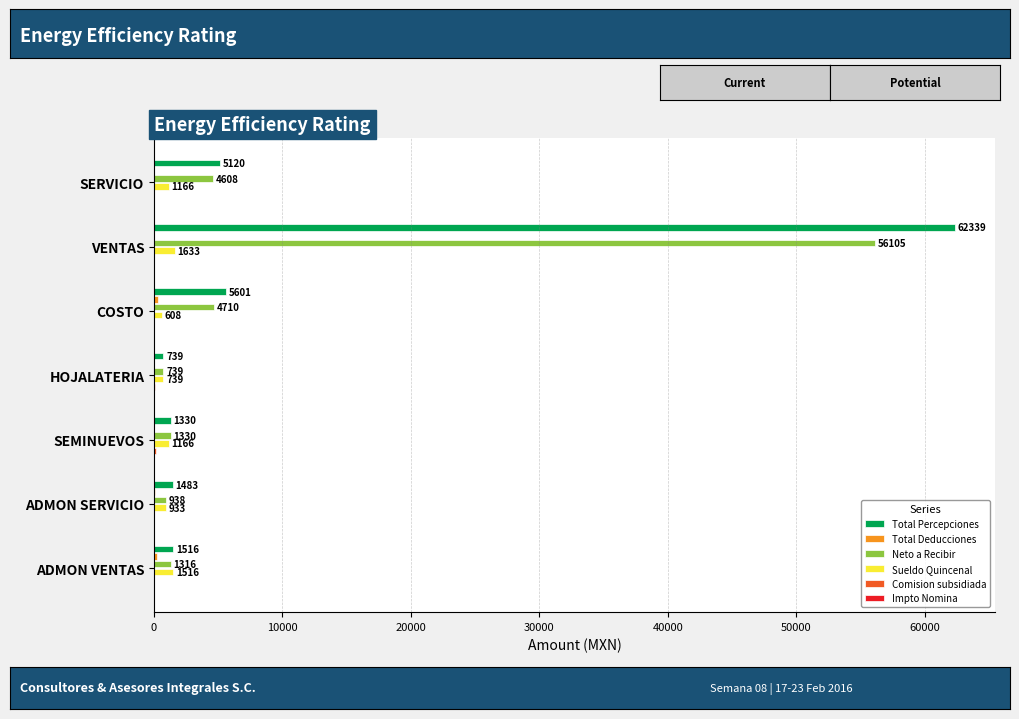

Is it true that Total Percepciones equals 1516.7 at ADMON VENTAS?

True